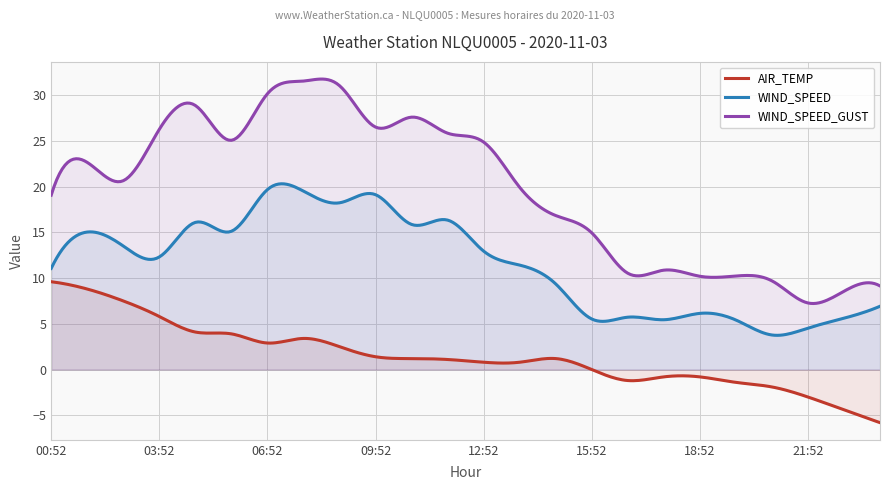

What is the label of the 11th point from the right?

13:52